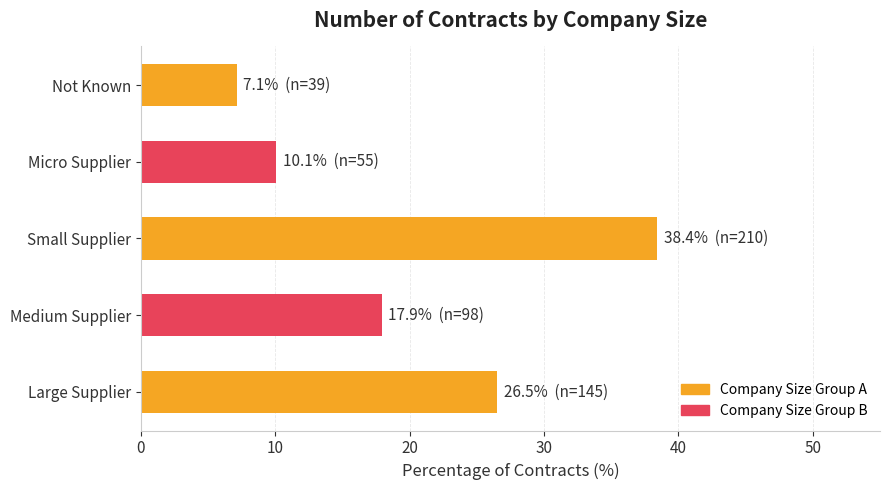

Reading top to bottom, list all the values displayed in this chart.

7.1	10.1	38.4	17.9	26.5